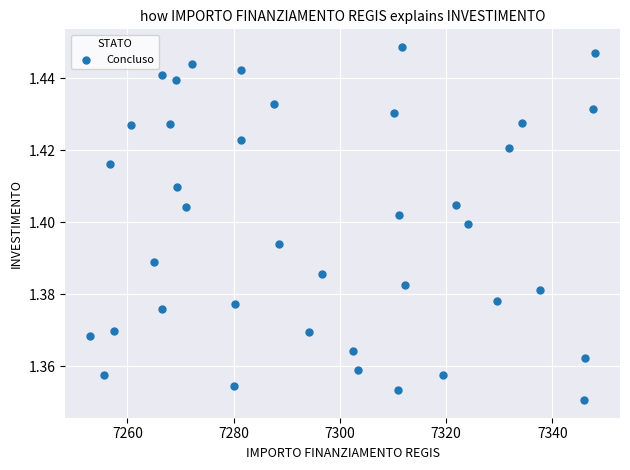

What is the range of X values (max minus min)?

94.9